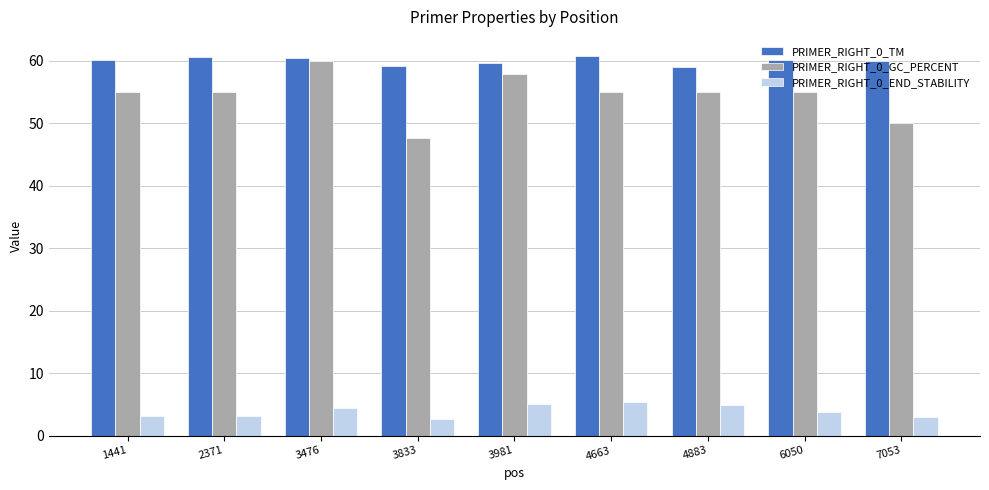

True or false: PRIMER_RIGHT_0_TM has a value of 60.0 at 6050.

True